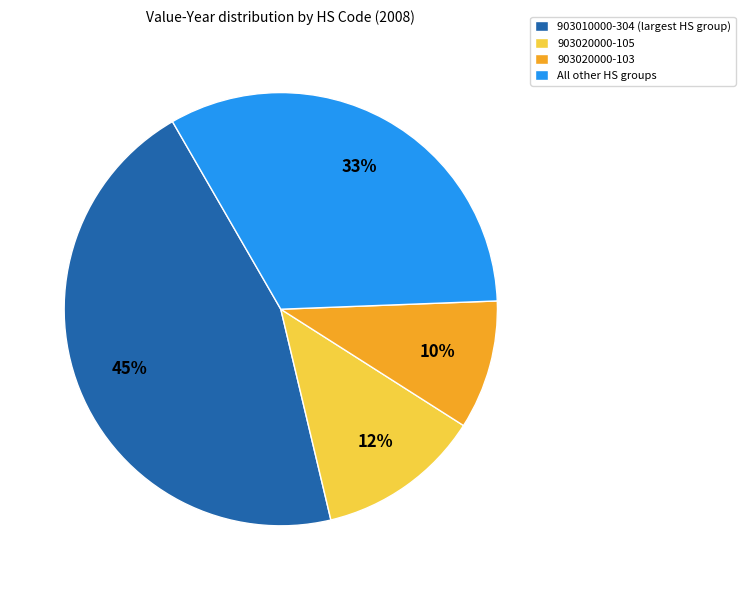

How many slices are in this pie chart?

4